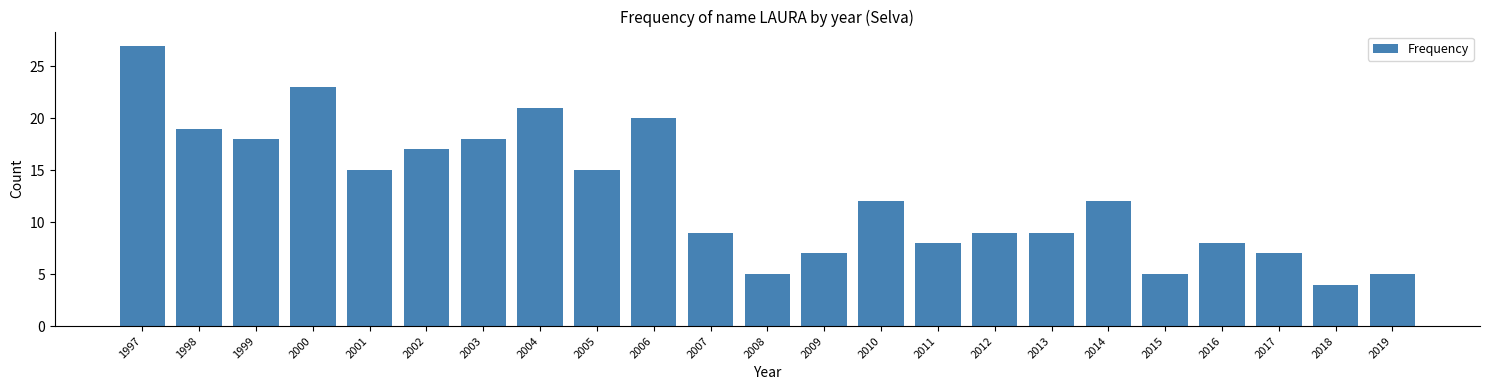

Reading left to right, extract all data points from this chart.

27	19	18	23	15	17	18	21	15	20	9	5	7	12	8	9	9	12	5	8	7	4	5